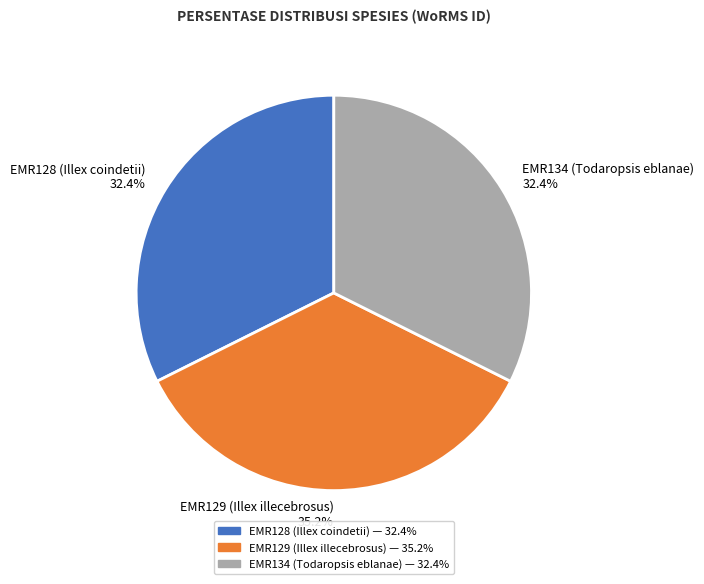

Between EMR129 (Illex illecebrosus) and EMR134 (Todaropsis eblanae), which is larger?

EMR129 (Illex illecebrosus)